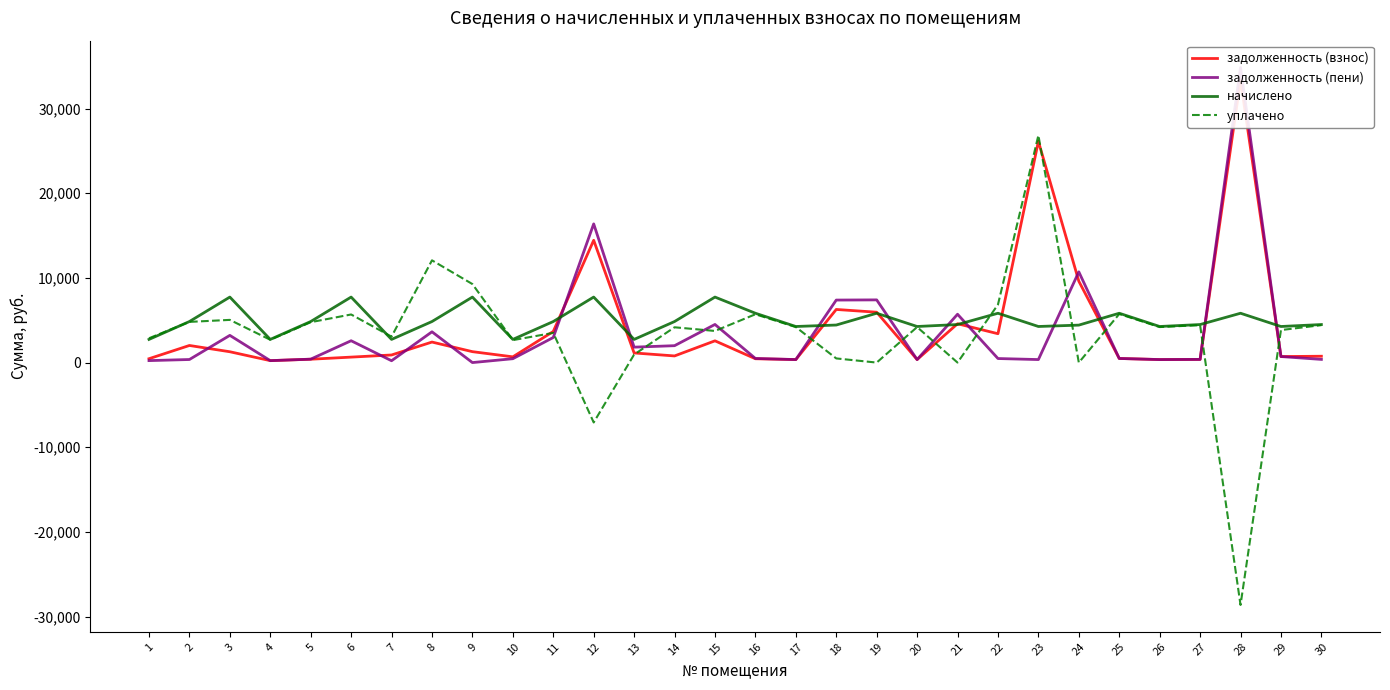

What is the spread (max minus min) of values at 25?

5342.9